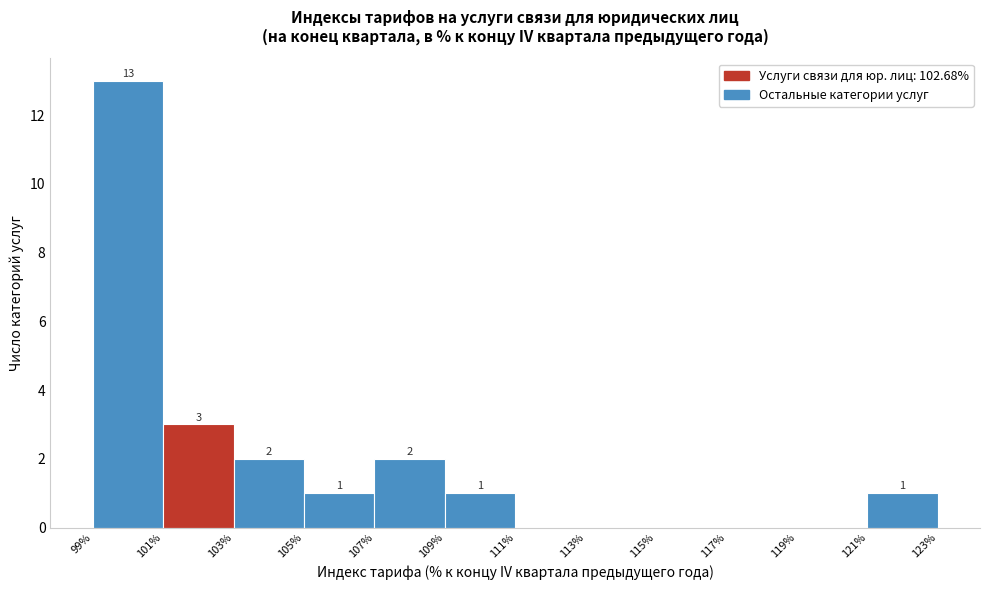

Which range on the x-axis has the tallest bar?

99% to 101%